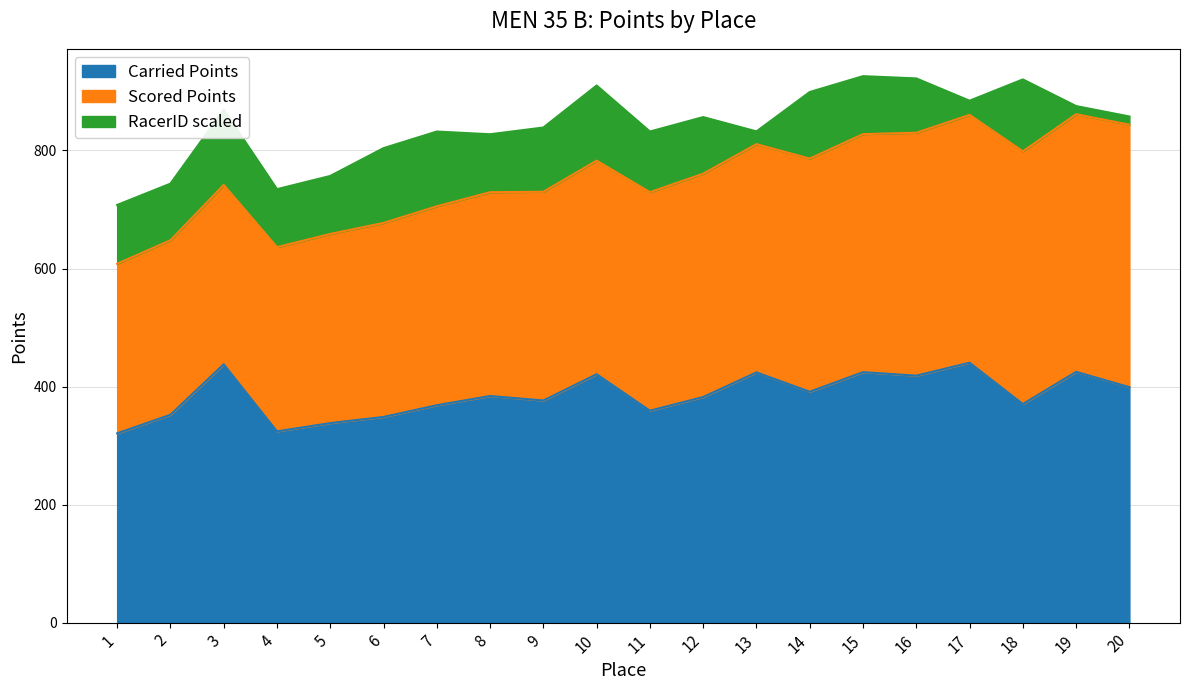

What is the lowest value of the Scored Points series?

287.4